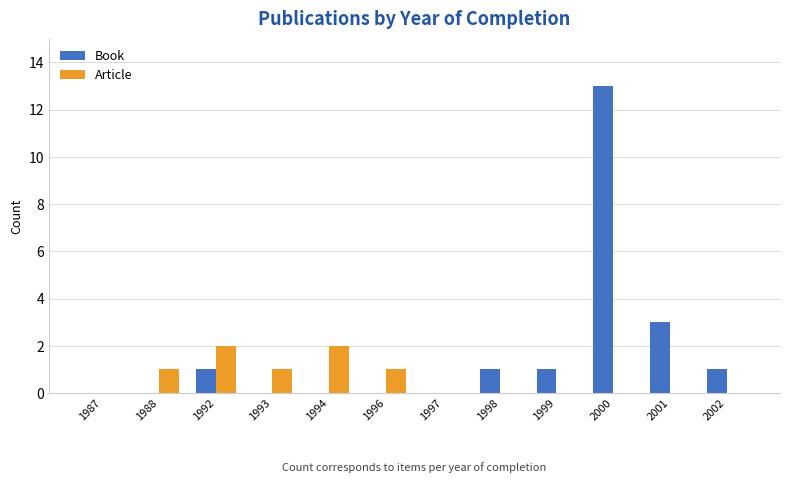

At which category is the sum across all series the highest?

2000